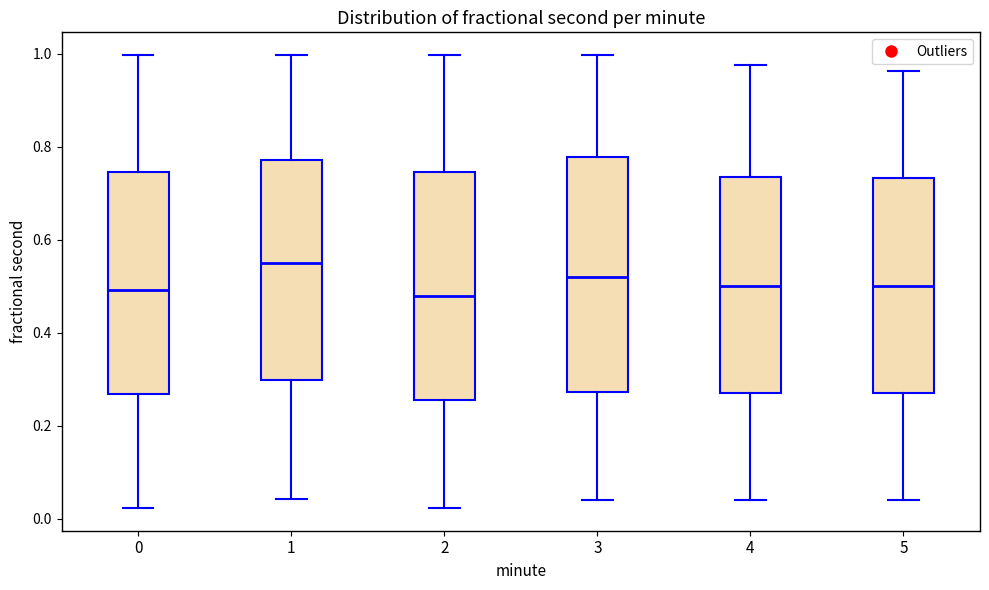

Reading left to right, transcribe this box plot: for each box, give where its median line is, the range the box spans, and where its two whiskers end, as read against the y-axis. The values are not printed on the chart, so give them approximately, as read against the axis.

0: median 0.50, box 0.26 to 0.74, whiskers 0.02 to 1.00
1: median 0.54, box 0.30 to 0.78, whiskers 0.04 to 1.00
2: median 0.48, box 0.26 to 0.74, whiskers 0.02 to 1.00
3: median 0.52, box 0.28 to 0.78, whiskers 0.04 to 1.00
4: median 0.50, box 0.28 to 0.74, whiskers 0.04 to 0.98
5: median 0.50, box 0.28 to 0.74, whiskers 0.04 to 0.96